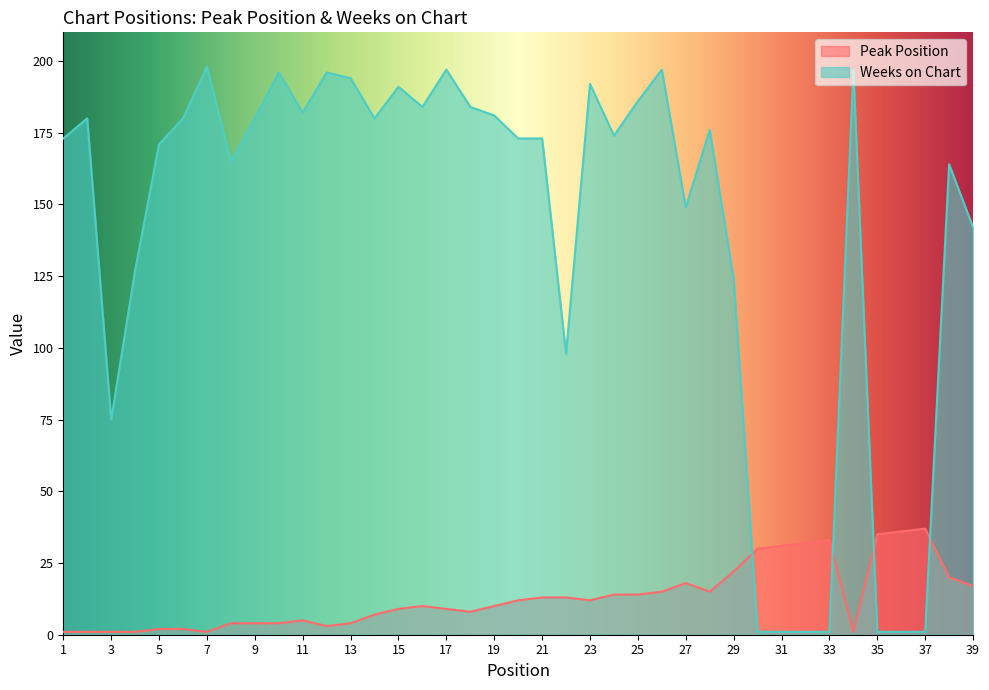

How many values in the Peak Position series exceed 10?

19